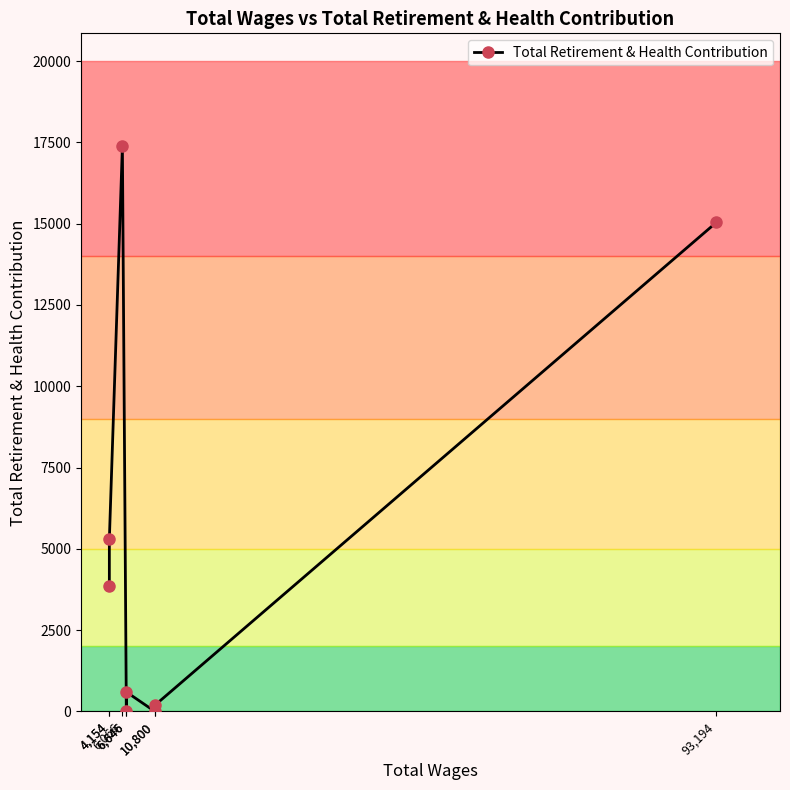

Reading left to right, what are all the values shown in this chart?

3861	5291	17381	0	595	0	180	15043